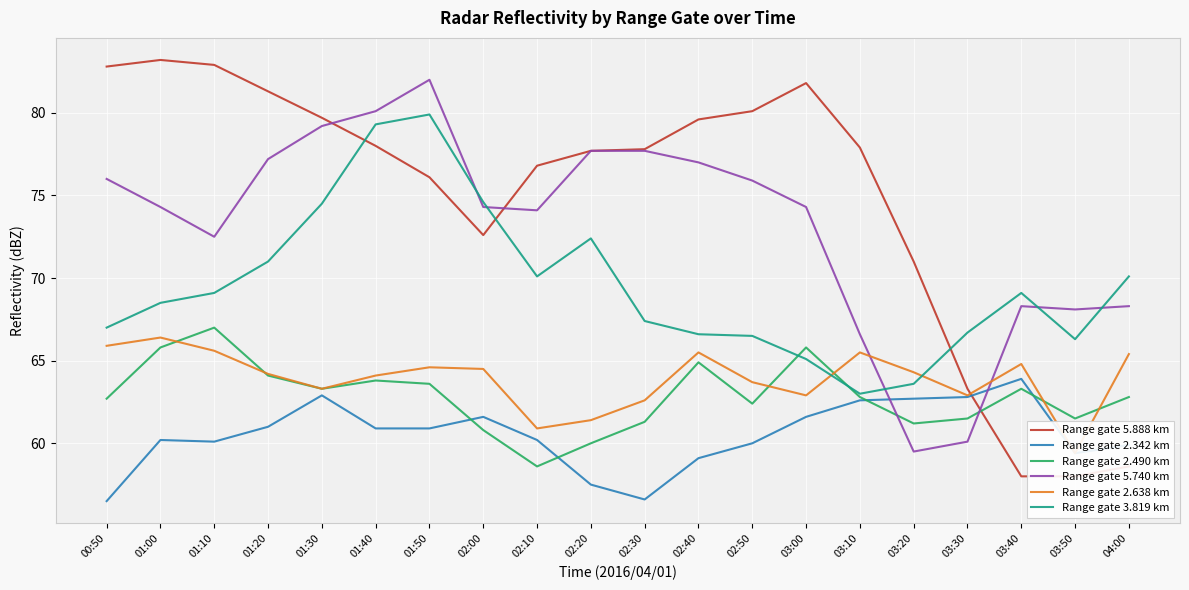

In Range gate 2.490 km, how many points are higher than both neighbors (excluding endpoints)?

5